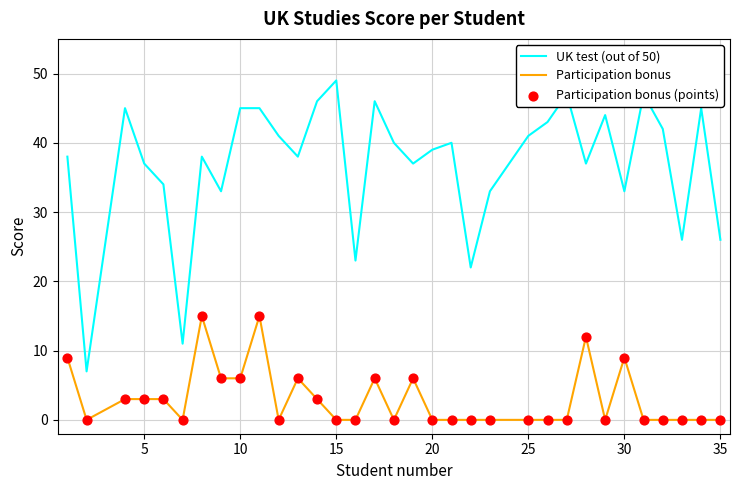

List the series in order of their peak value, highest first.

UK test (out of 50), Participation bonus